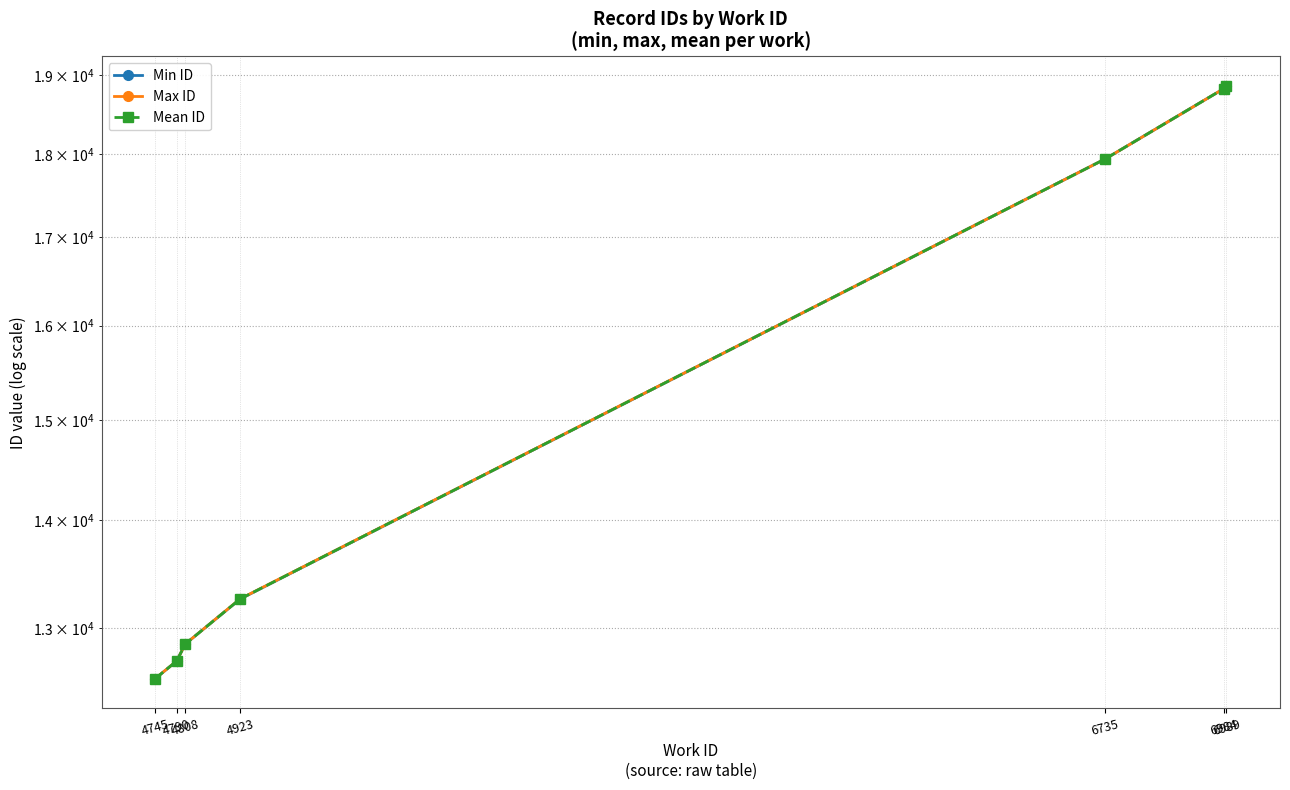

Is it true that Max ID equals 12862.0 at 4808?

True